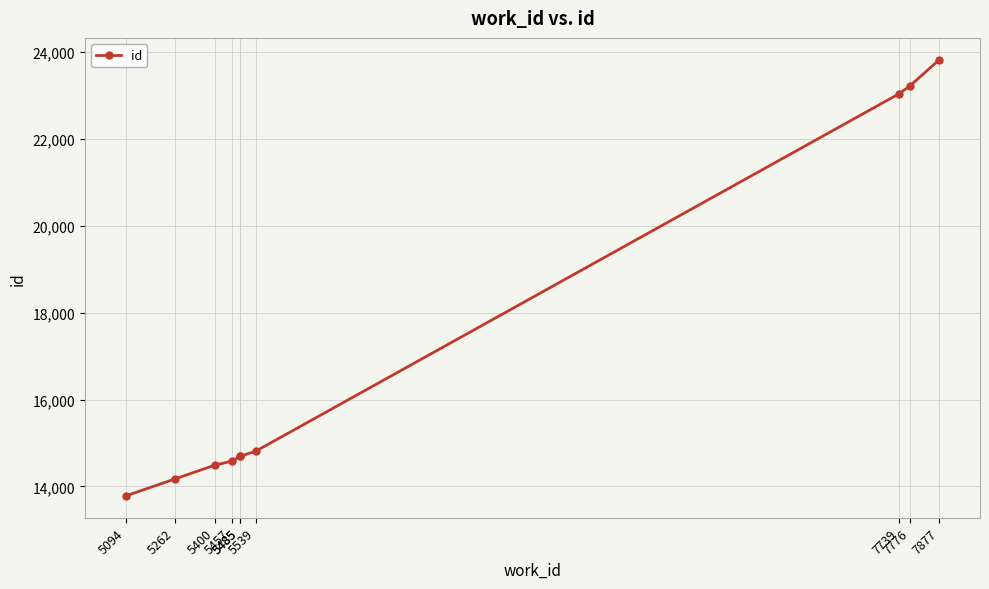

List the labels in order of value, largest first.

7877, 7776, 7739, 5539, 5485, 5485, 5457, 5400, 5262, 5094